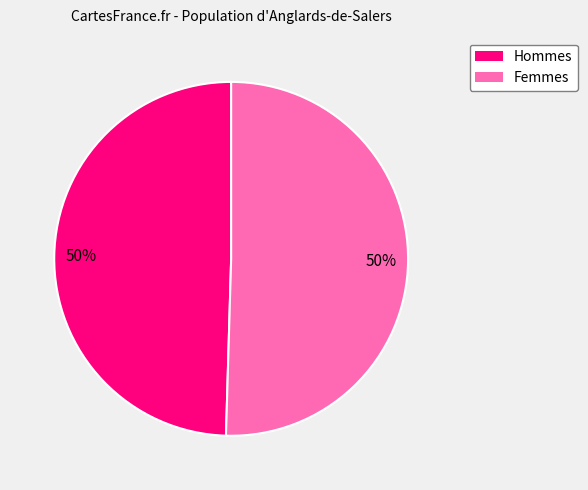

To the nearest percent, what is the average slice percentage?

50%